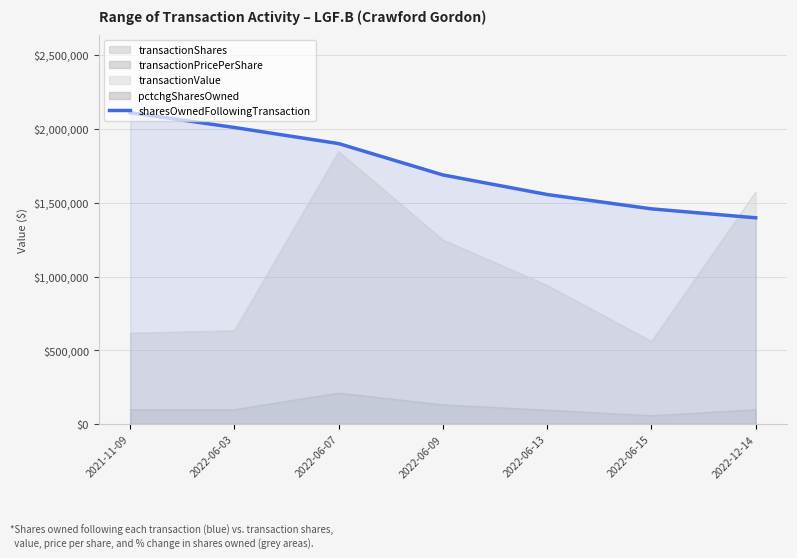

At which category does the chart reach its peak across all series?

2021-11-09